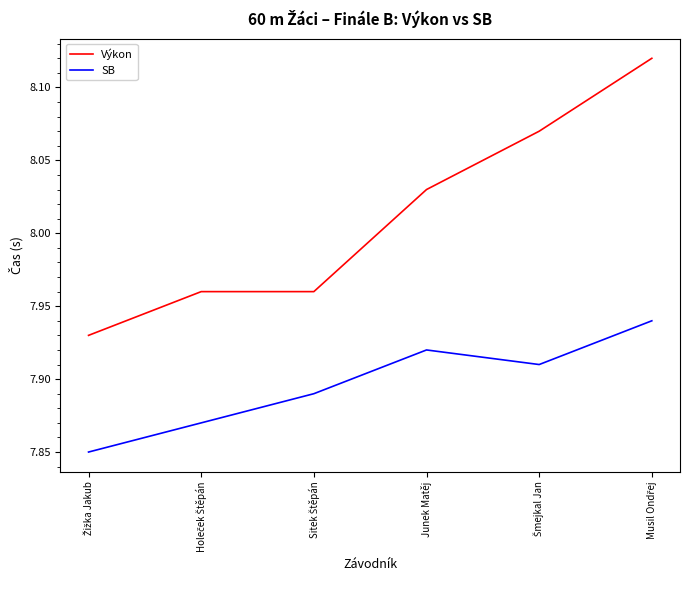

True or false: SB and Výkon intersect in this chart.

False